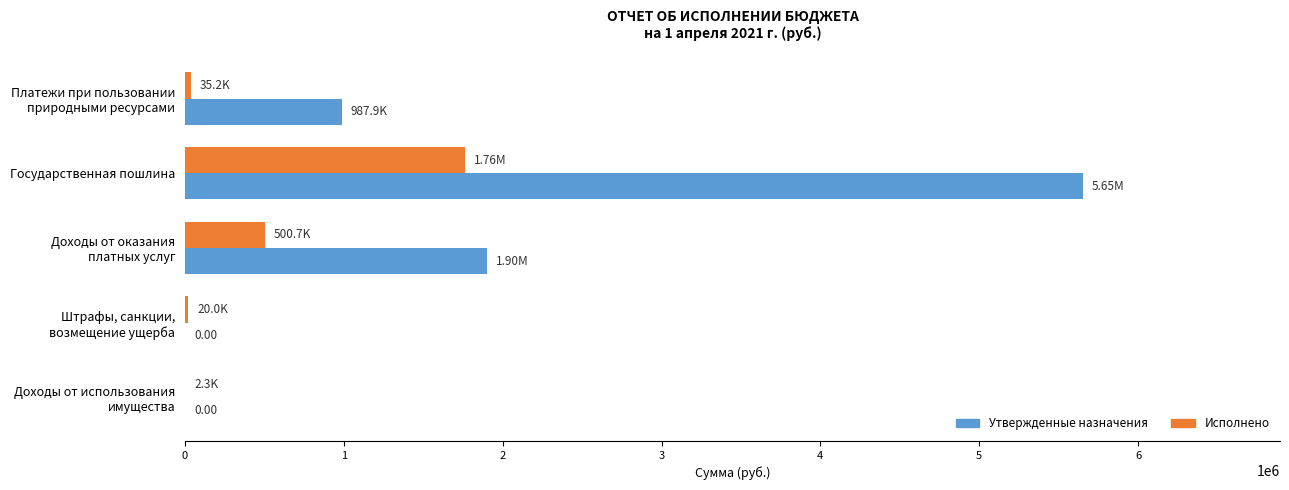

What is the average value of the Исполнено series?

464637.6